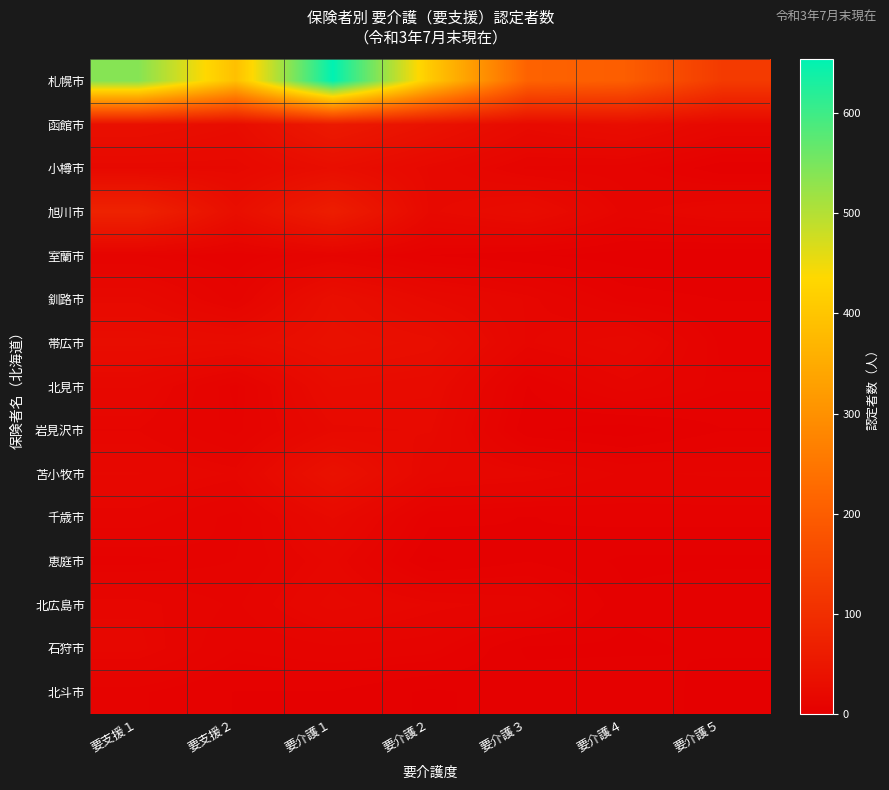

What is the total value across all series at 要介護５?

219